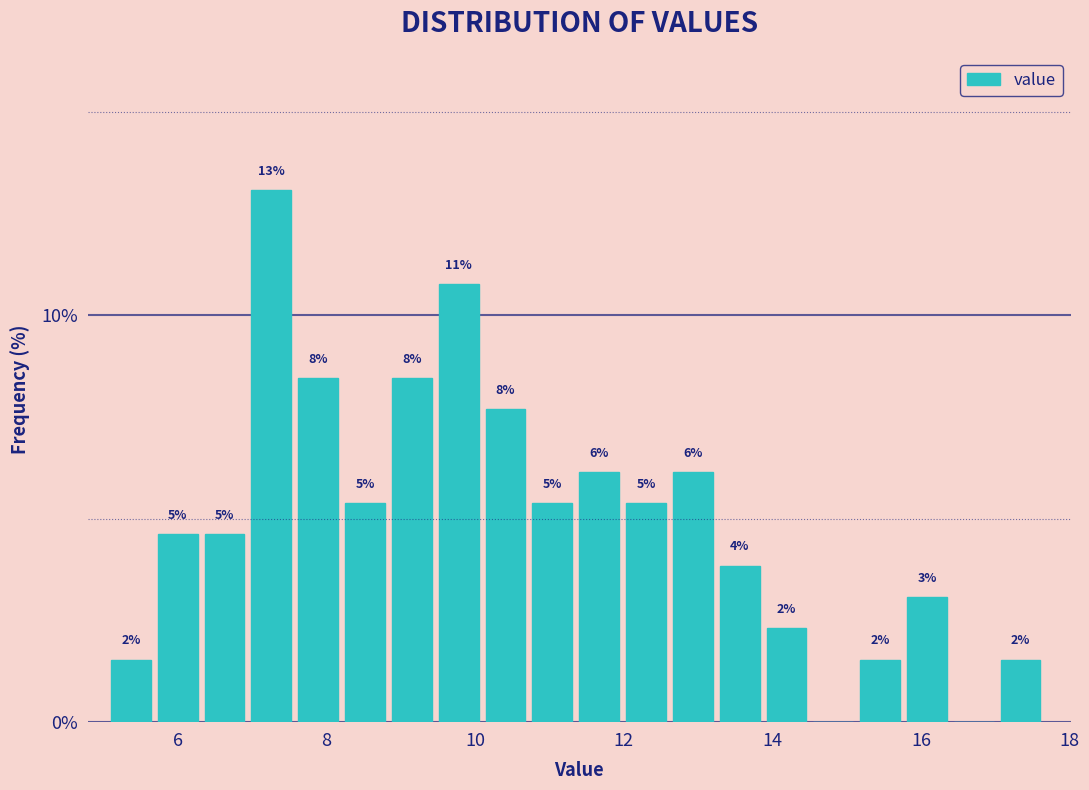

Read against the x-axis, roughly where is the centre of the tallest bar?

7.2